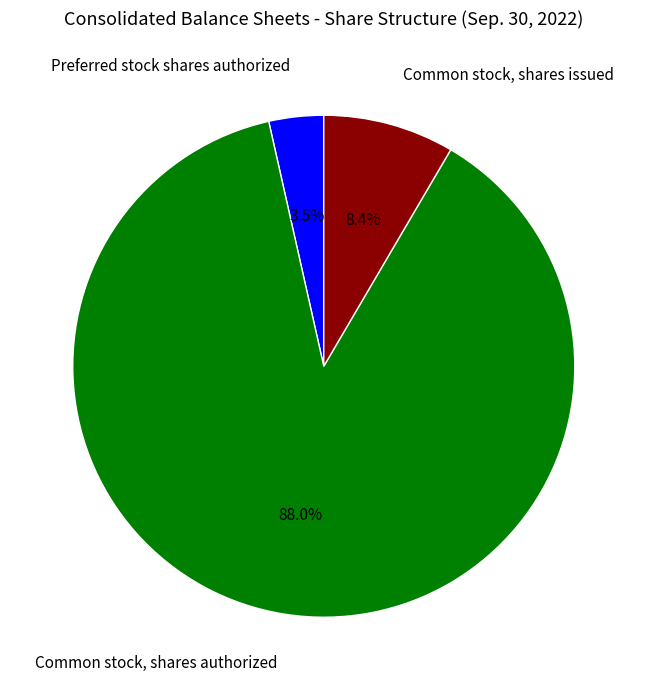

How many slices are in this pie chart?

3